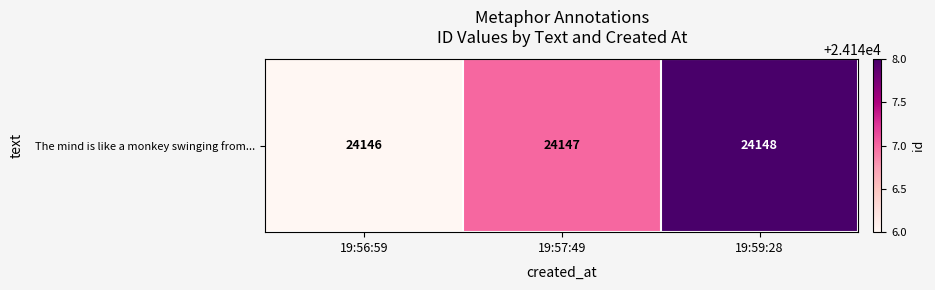

True or false: the data shows 24146 at 19:56:59.

True